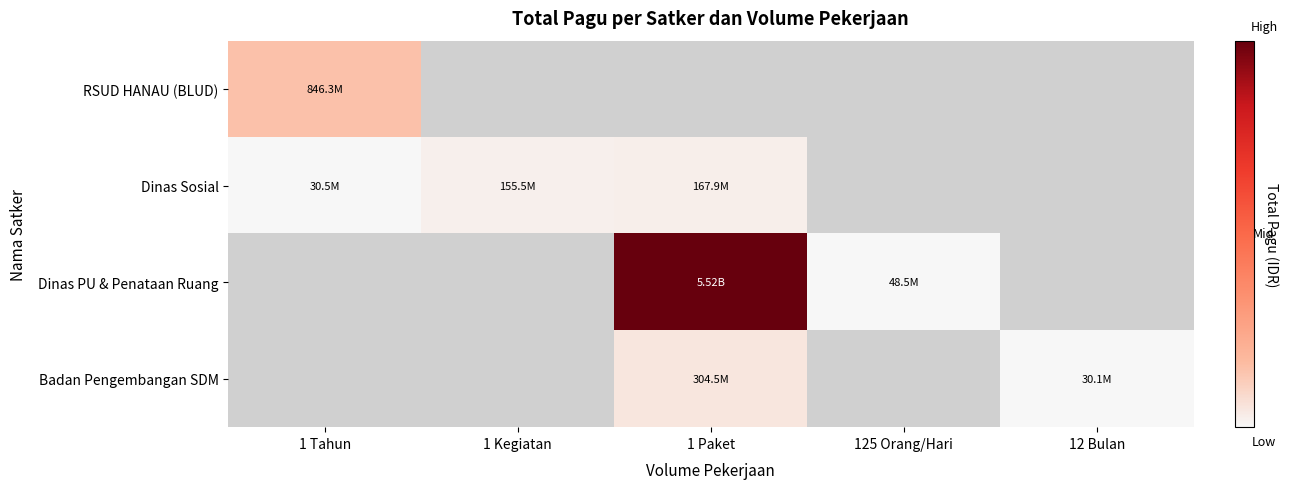

What is the difference between the highest and lowest values at 1 Tahun?

815800000.0